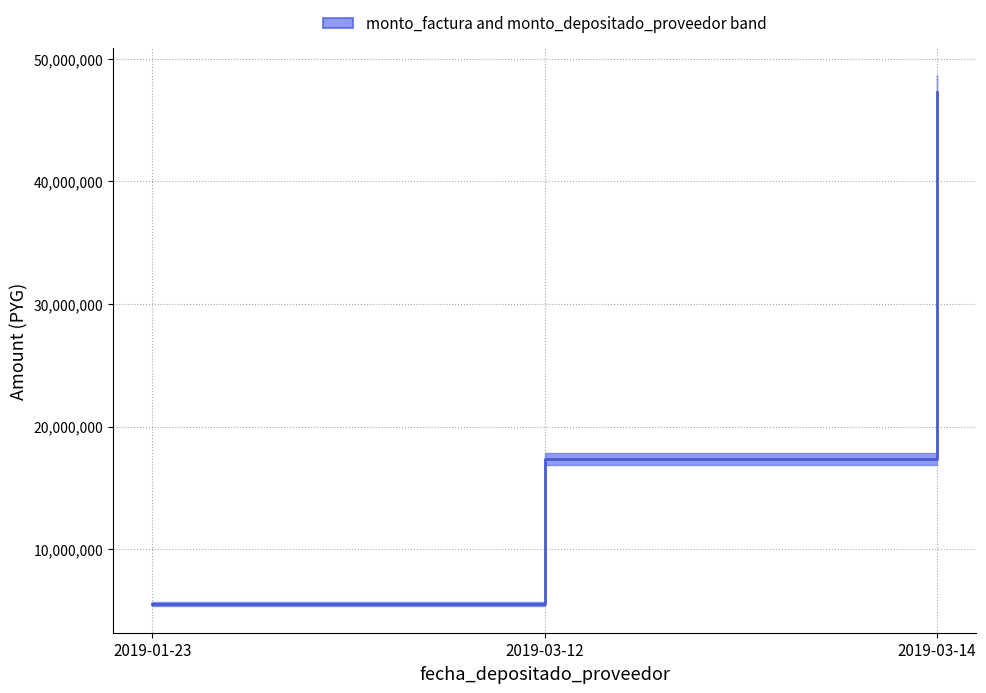

How many data points are above 17362771?

2